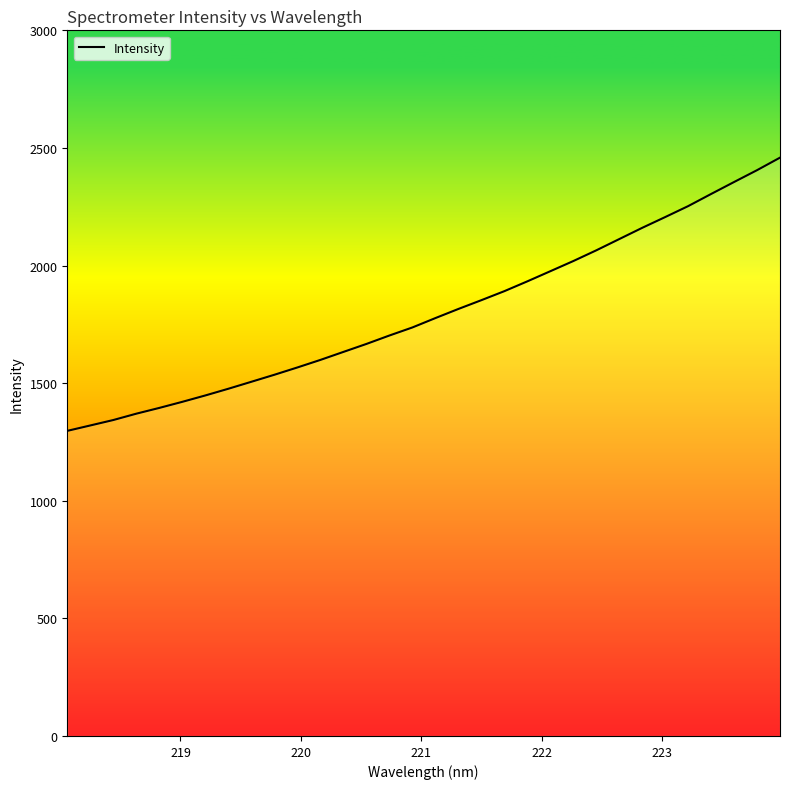

Reading left to right, what are all the values shown in this chart?

1297.1	1320.1	1343.2	1370.2	1394.8	1420.6	1447.7	1476.2	1505.9	1535.7	1566.7	1598.8	1632.8	1666.7	1702.5	1736.8	1776.6	1815.4	1852.7	1891.0	1932.7	1975.8	2019.0	2064.6	2112.5	2160.3	2206.1	2252.6	2304.3	2355.1	2405.5	2458.7